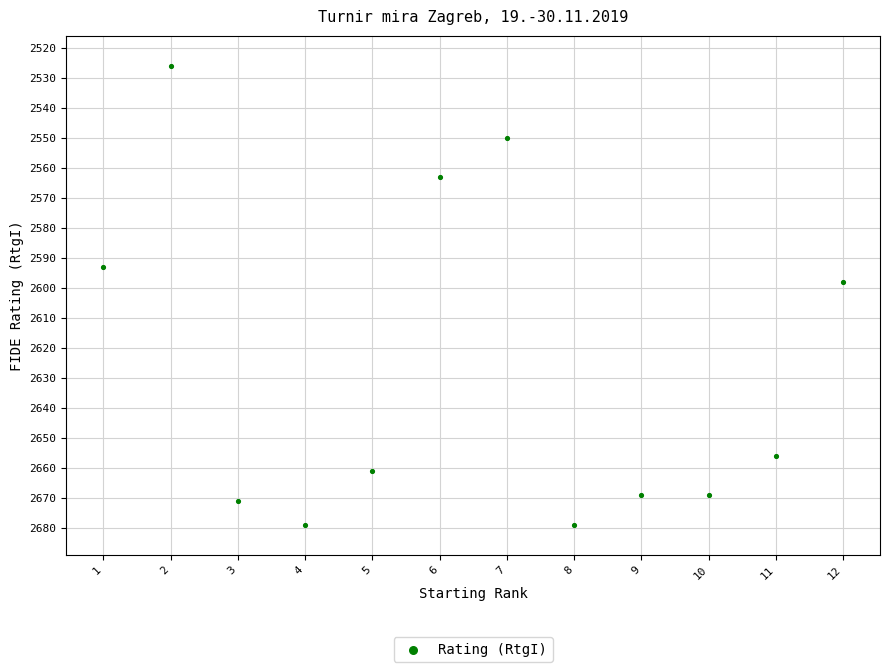

What Y value in the scatter plot is closest to 2602?

2598